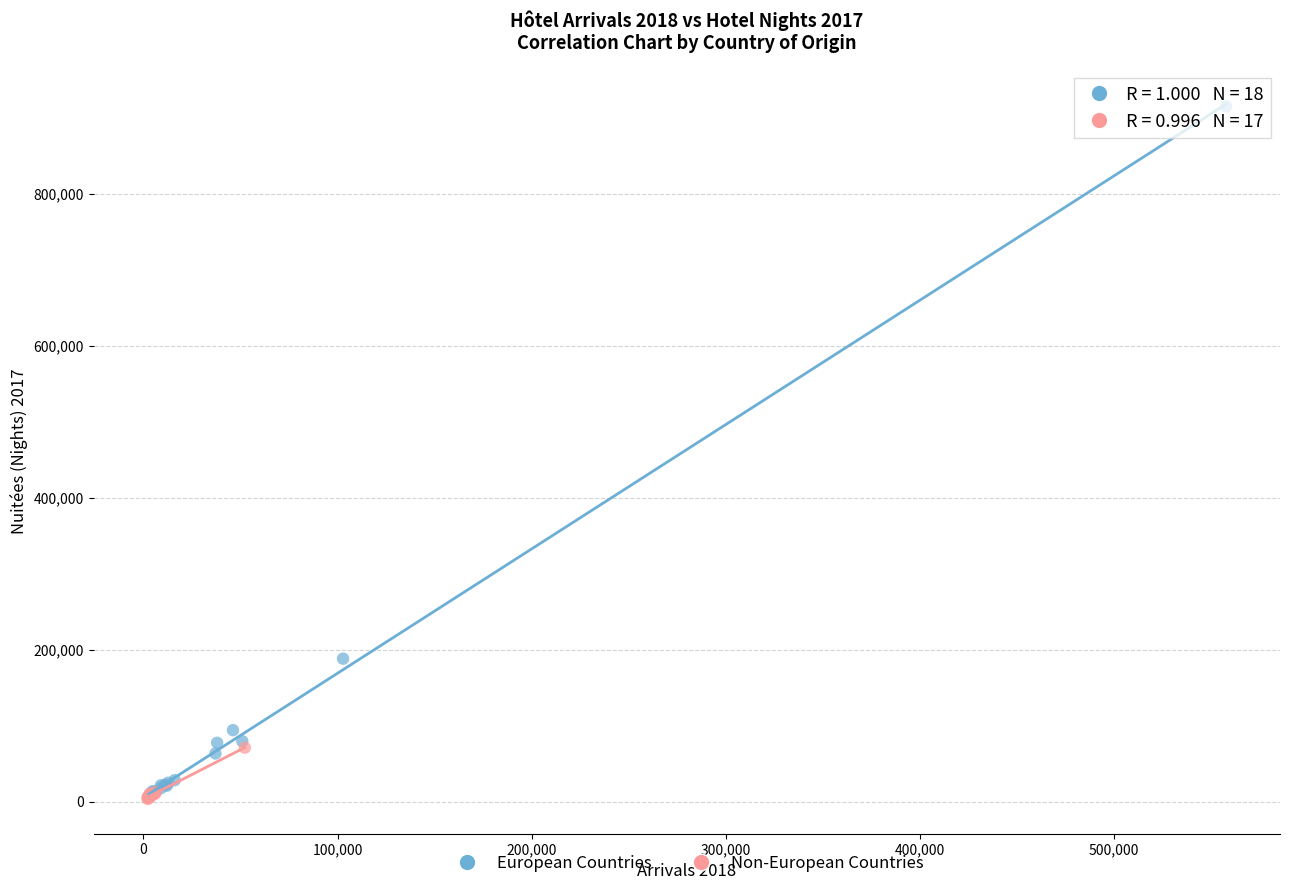

Which series has the largest Y range (max minus min)?

European Countries